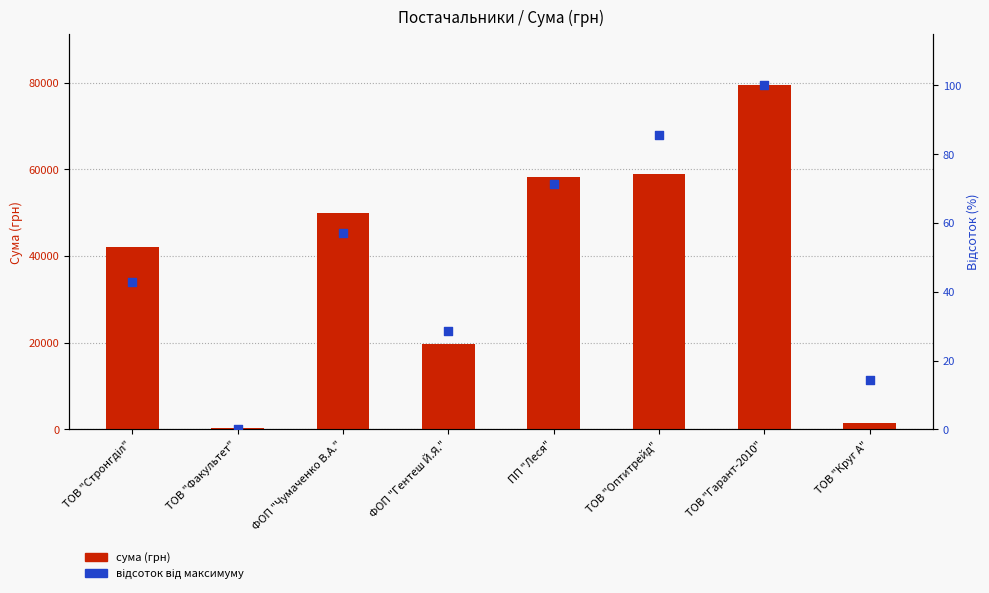

Which series has the largest total across all categories?

сума (грн)